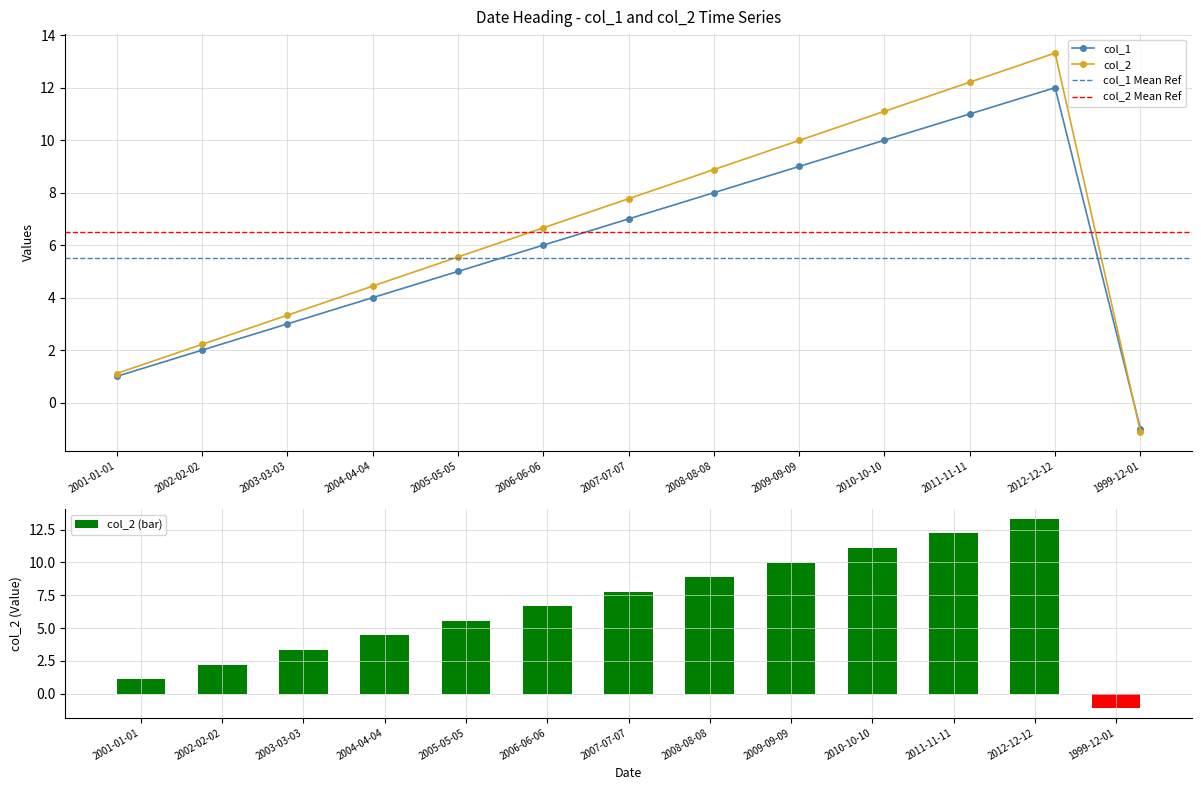

What is the label of the 8th bar from the right?

2006-06-06